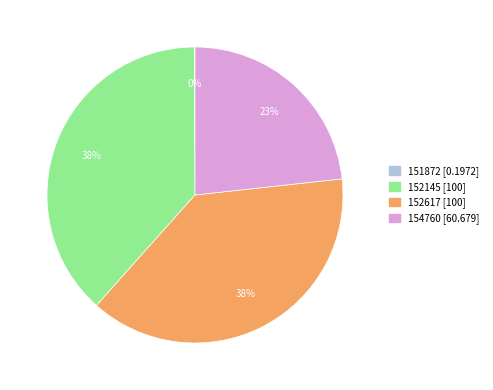

Does any single category account for the majority?

No